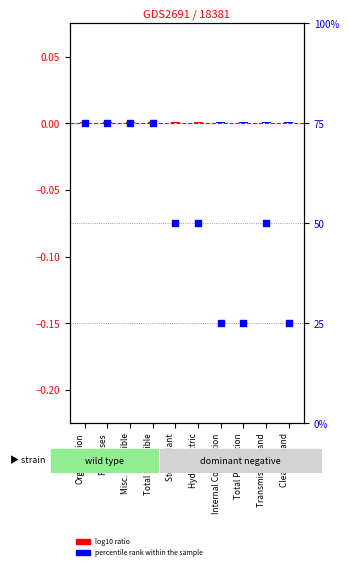

Between Total Production and Organization, which is larger?

Organization